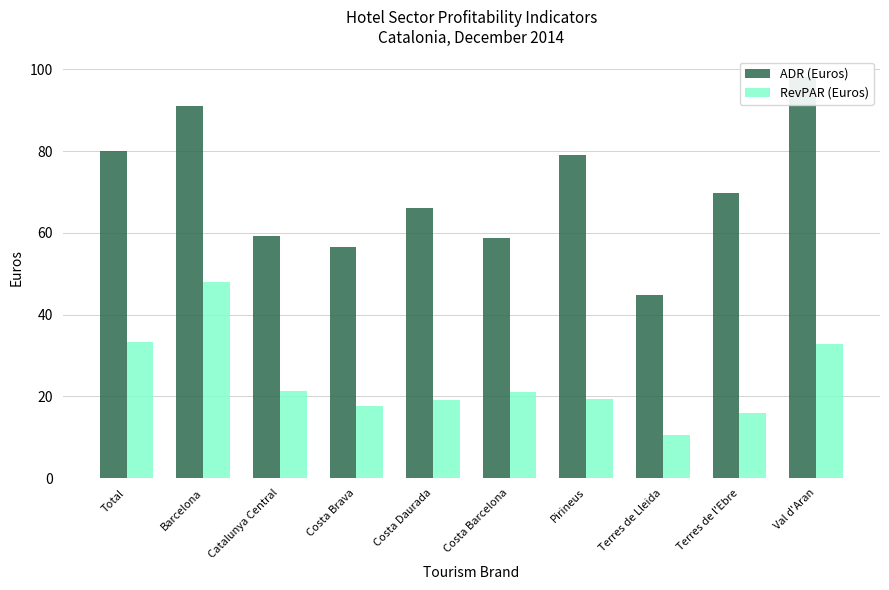

What is the value of the ADR (Euros) bar at the 9th from the left?

69.7